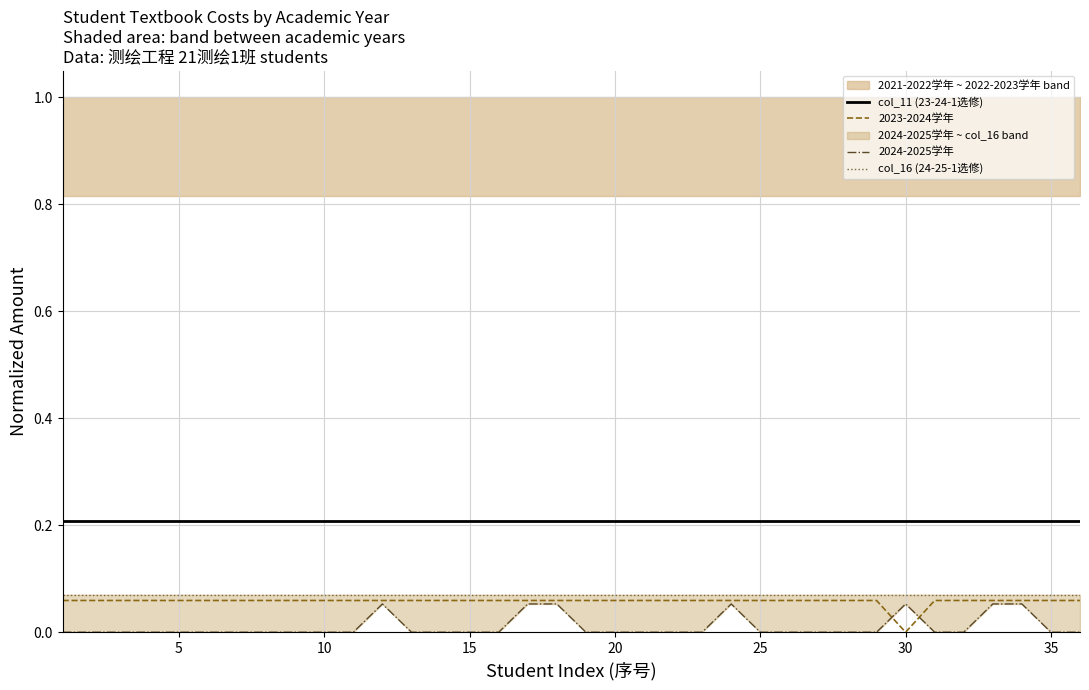

True or false: col_16 (24-25-1选修) has a value of 0.1 at 27.

True